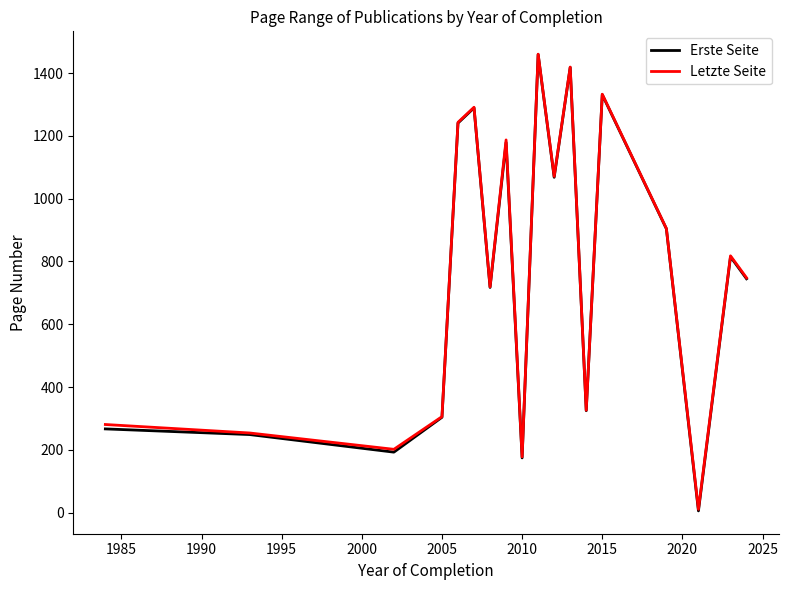

What are all the series names shown in the legend?

Erste Seite, Letzte Seite